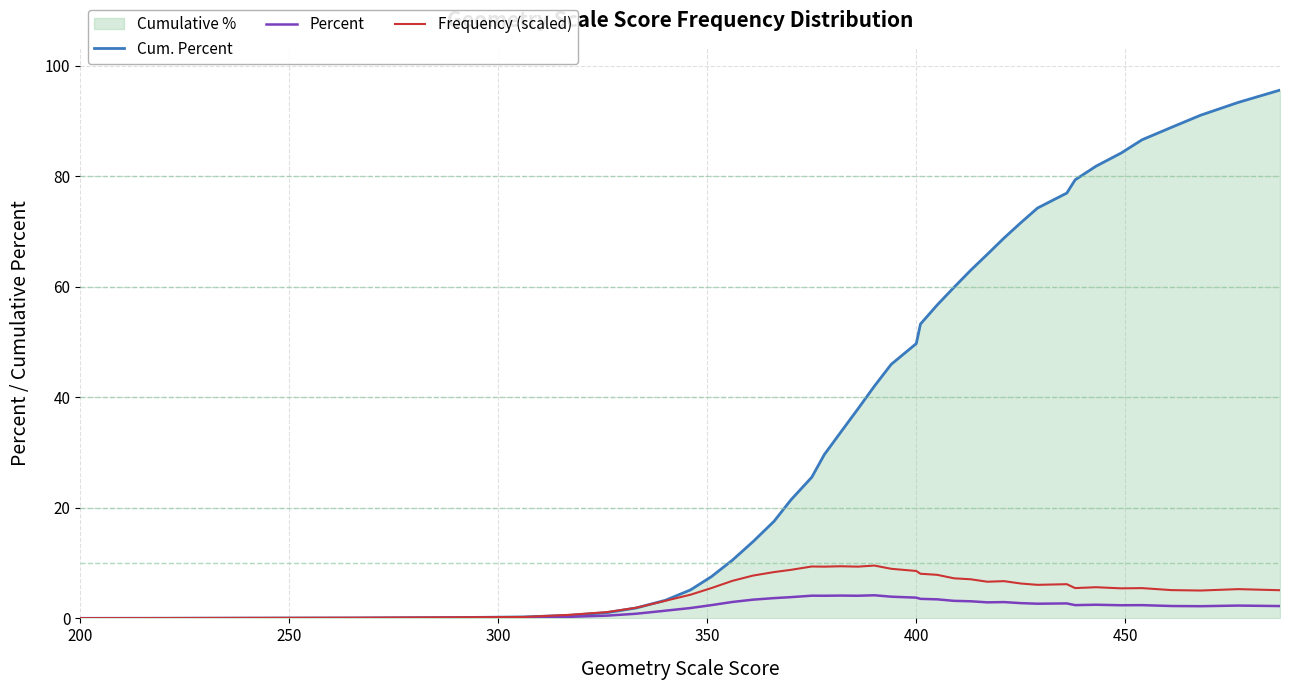

True or false: Cum. Percent and Percent cross at least once.

False